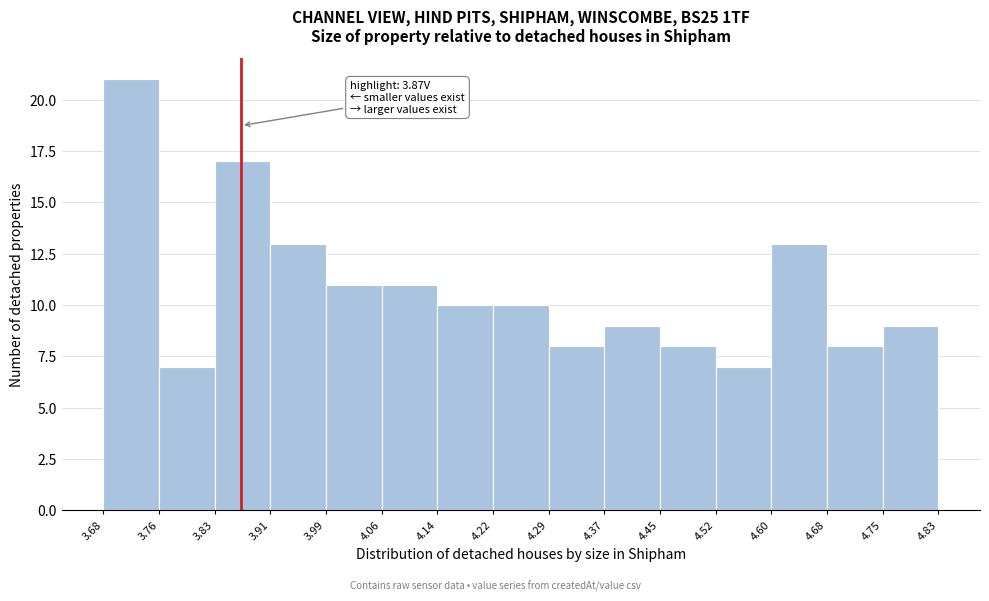

Which range on the x-axis has the tallest bar?

3.68 to 3.76